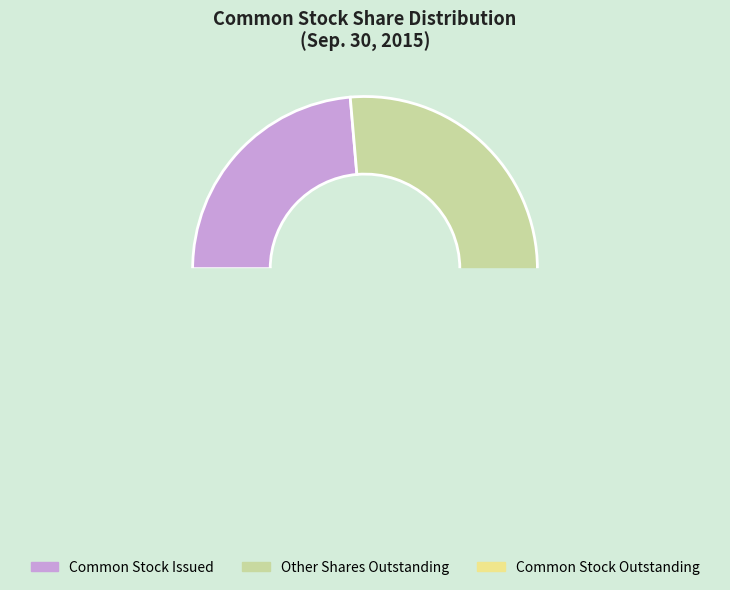

Is the sum of Common Stock, Shares, Outstanding and Common Stock, Shares, Issued greater than half?

No